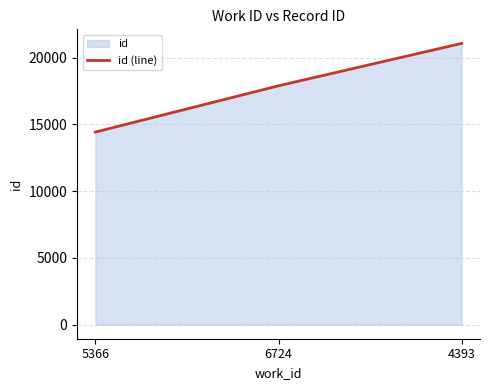

The value at 4393 is 21061. True or false?

True